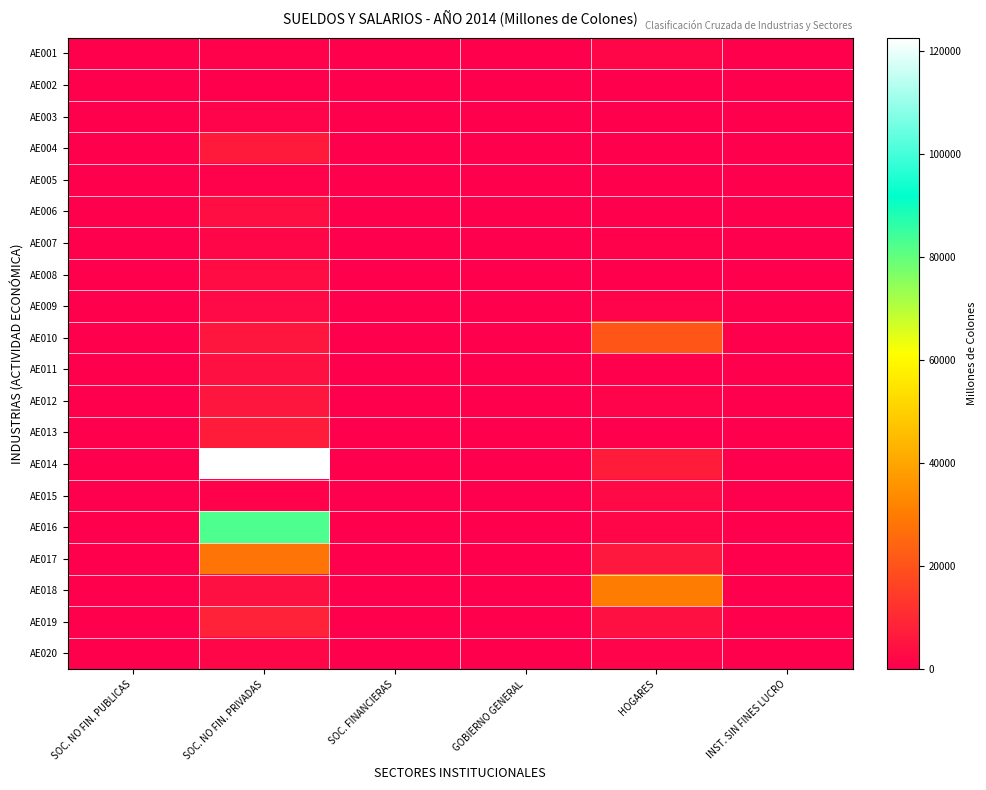

Reading right to left, what are all the values shown in this chart?

AE001: INST. SIN FINES LUCRO=0.0	HOGARES=1553.6	GOBIERNO GENERAL=0.0	SOC. FINANCIERAS=0.0	SOC. NO FIN. PRIVADAS=584.4	SOC. NO FIN. PUBLICAS=0.0
AE002: INST. SIN FINES LUCRO=0.0	HOGARES=200.0	GOBIERNO GENERAL=0.0	SOC. FINANCIERAS=0.0	SOC. NO FIN. PRIVADAS=84.2	SOC. NO FIN. PUBLICAS=0.0
AE003: INST. SIN FINES LUCRO=0.0	HOGARES=111.5	GOBIERNO GENERAL=0.0	SOC. FINANCIERAS=0.0	SOC. NO FIN. PRIVADAS=1152.8	SOC. NO FIN. PUBLICAS=0.0
AE004: INST. SIN FINES LUCRO=0.0	HOGARES=410.9	GOBIERNO GENERAL=0.0	SOC. FINANCIERAS=0.0	SOC. NO FIN. PRIVADAS=6302.3	SOC. NO FIN. PUBLICAS=0.0
AE005: INST. SIN FINES LUCRO=0.0	HOGARES=215.6	GOBIERNO GENERAL=0.0	SOC. FINANCIERAS=0.0	SOC. NO FIN. PRIVADAS=593.8	SOC. NO FIN. PUBLICAS=0.0
AE006: INST. SIN FINES LUCRO=0.0	HOGARES=51.1	GOBIERNO GENERAL=0.0	SOC. FINANCIERAS=0.0	SOC. NO FIN. PRIVADAS=3697.1	SOC. NO FIN. PUBLICAS=0.0
AE007: INST. SIN FINES LUCRO=0.0	HOGARES=901.6	GOBIERNO GENERAL=0.0	SOC. FINANCIERAS=0.0	SOC. NO FIN. PRIVADAS=1483.4	SOC. NO FIN. PUBLICAS=0.0
AE008: INST. SIN FINES LUCRO=0.0	HOGARES=162.8	GOBIERNO GENERAL=0.0	SOC. FINANCIERAS=0.0	SOC. NO FIN. PRIVADAS=3066.9	SOC. NO FIN. PUBLICAS=0.0
AE009: INST. SIN FINES LUCRO=0.0	HOGARES=1379.6	GOBIERNO GENERAL=0.0	SOC. FINANCIERAS=0.0	SOC. NO FIN. PRIVADAS=2415.4	SOC. NO FIN. PUBLICAS=0.0
AE010: INST. SIN FINES LUCRO=0.0	HOGARES=20940.1	GOBIERNO GENERAL=0.0	SOC. FINANCIERAS=0.0	SOC. NO FIN. PRIVADAS=5535.6	SOC. NO FIN. PUBLICAS=0.0
AE011: INST. SIN FINES LUCRO=0.0	HOGARES=179.3	GOBIERNO GENERAL=0.0	SOC. FINANCIERAS=0.0	SOC. NO FIN. PRIVADAS=4267.1	SOC. NO FIN. PUBLICAS=0.0
AE012: INST. SIN FINES LUCRO=0.0	HOGARES=1005.3	GOBIERNO GENERAL=0.0	SOC. FINANCIERAS=0.0	SOC. NO FIN. PRIVADAS=5318.0	SOC. NO FIN. PUBLICAS=0.0
AE013: INST. SIN FINES LUCRO=0.0	HOGARES=0.0	GOBIERNO GENERAL=0.0	SOC. FINANCIERAS=0.0	SOC. NO FIN. PRIVADAS=6886.3	SOC. NO FIN. PUBLICAS=0.0
AE014: INST. SIN FINES LUCRO=0.0	HOGARES=7053.1	GOBIERNO GENERAL=0.0	SOC. FINANCIERAS=0.0	SOC. NO FIN. PRIVADAS=122633.6	SOC. NO FIN. PUBLICAS=0.0
AE015: INST. SIN FINES LUCRO=0.0	HOGARES=2467.2	GOBIERNO GENERAL=0.0	SOC. FINANCIERAS=0.0	SOC. NO FIN. PRIVADAS=634.6	SOC. NO FIN. PUBLICAS=0.0
AE016: INST. SIN FINES LUCRO=0.0	HOGARES=1838.8	GOBIERNO GENERAL=0.0	SOC. FINANCIERAS=0.0	SOC. NO FIN. PRIVADAS=82803.5	SOC. NO FIN. PUBLICAS=0.0
AE017: INST. SIN FINES LUCRO=0.0	HOGARES=6007.3	GOBIERNO GENERAL=0.0	SOC. FINANCIERAS=0.0	SOC. NO FIN. PRIVADAS=28098.0	SOC. NO FIN. PUBLICAS=0.0
AE018: INST. SIN FINES LUCRO=0.0	HOGARES=30150.2	GOBIERNO GENERAL=0.0	SOC. FINANCIERAS=0.0	SOC. NO FIN. PRIVADAS=4276.9	SOC. NO FIN. PUBLICAS=0.0
AE019: INST. SIN FINES LUCRO=0.0	HOGARES=3847.4	GOBIERNO GENERAL=0.0	SOC. FINANCIERAS=0.0	SOC. NO FIN. PRIVADAS=8332.1	SOC. NO FIN. PUBLICAS=0.0
AE020: INST. SIN FINES LUCRO=0.0	HOGARES=977.3	GOBIERNO GENERAL=0.0	SOC. FINANCIERAS=0.0	SOC. NO FIN. PRIVADAS=1437.3	SOC. NO FIN. PUBLICAS=0.0